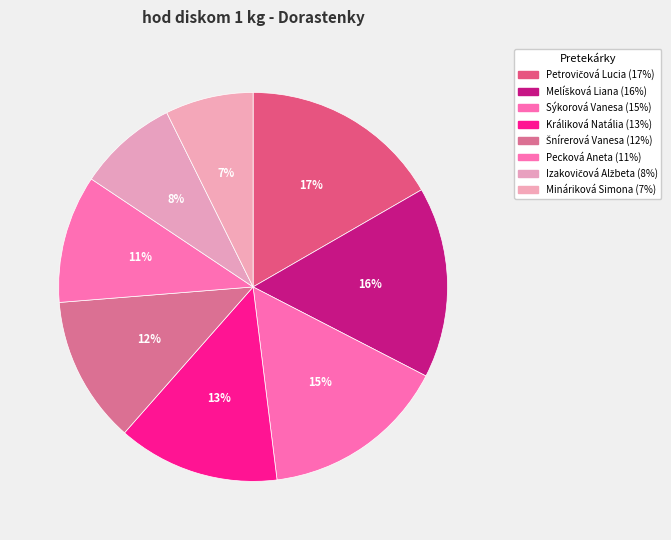

Is it true that Králiková Natália is 13% of the pie?

True